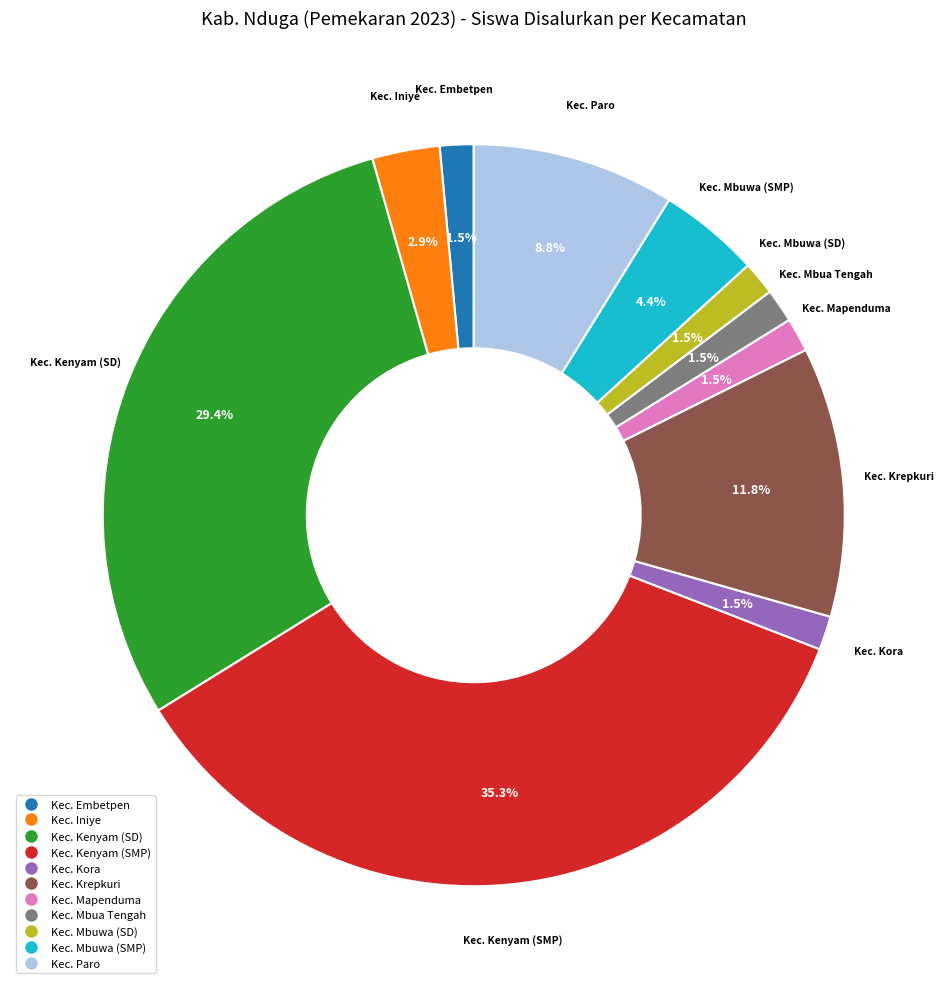

Count the number of slices in the pie.

11